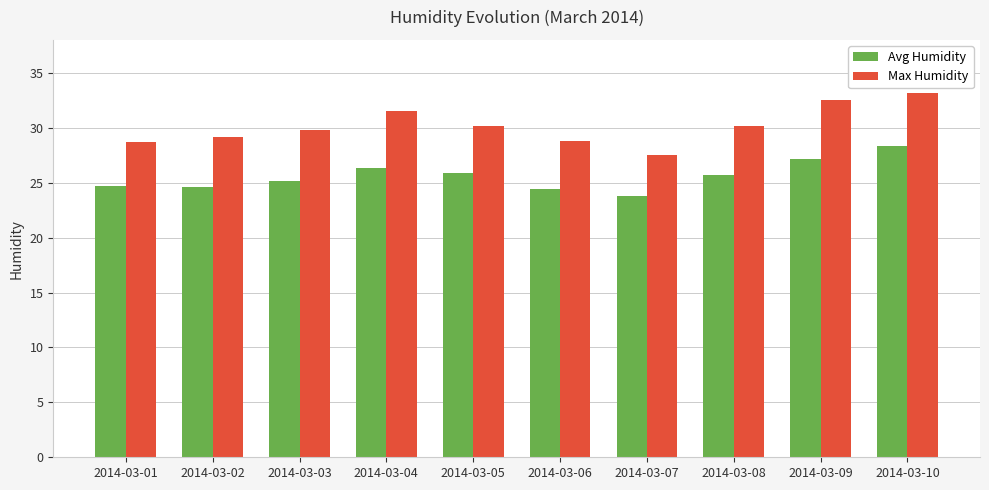

Which series has the largest total across all categories?

Max Humidity